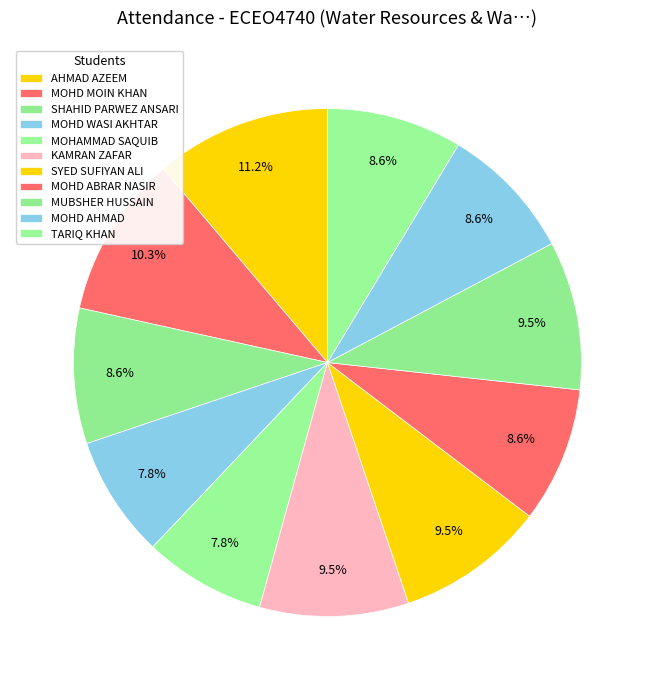

True or false: SHAHID PARWEZ ANSARI accounts for 3% of the total.

False